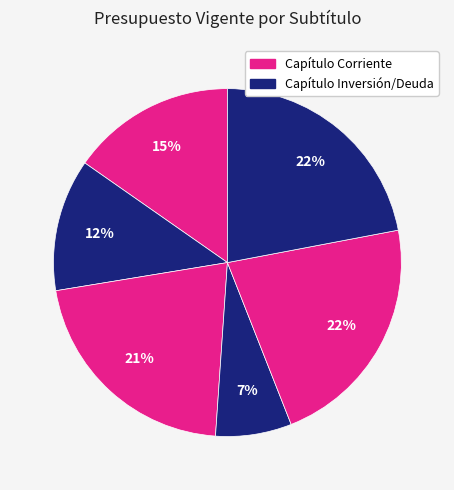

Count the number of slices in the pie.

6